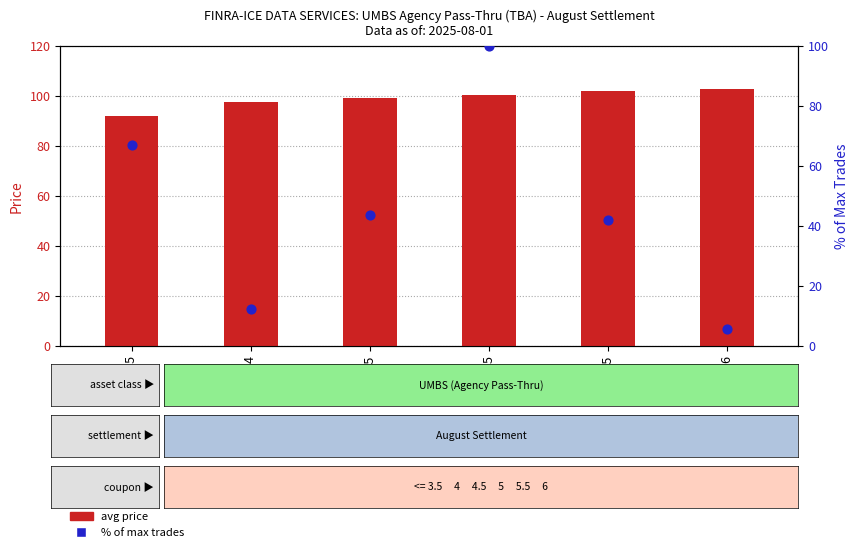

Which series reaches the maximum Y coordinate?

avg price